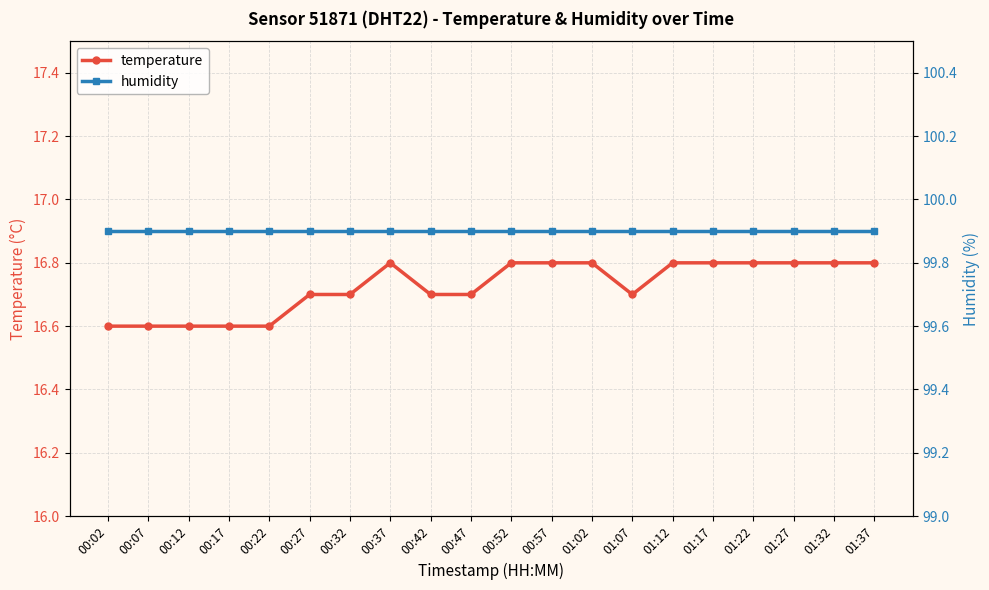

Reading right to left, list all the values displayed in this chart.

temperature: 16.8	16.8	16.8	16.8	16.8	16.8	16.7	16.8	16.8	16.8	16.7	16.7	16.8	16.7	16.7	16.6	16.6	16.6	16.6	16.6
humidity: 99.9	99.9	99.9	99.9	99.9	99.9	99.9	99.9	99.9	99.9	99.9	99.9	99.9	99.9	99.9	99.9	99.9	99.9	99.9	99.9